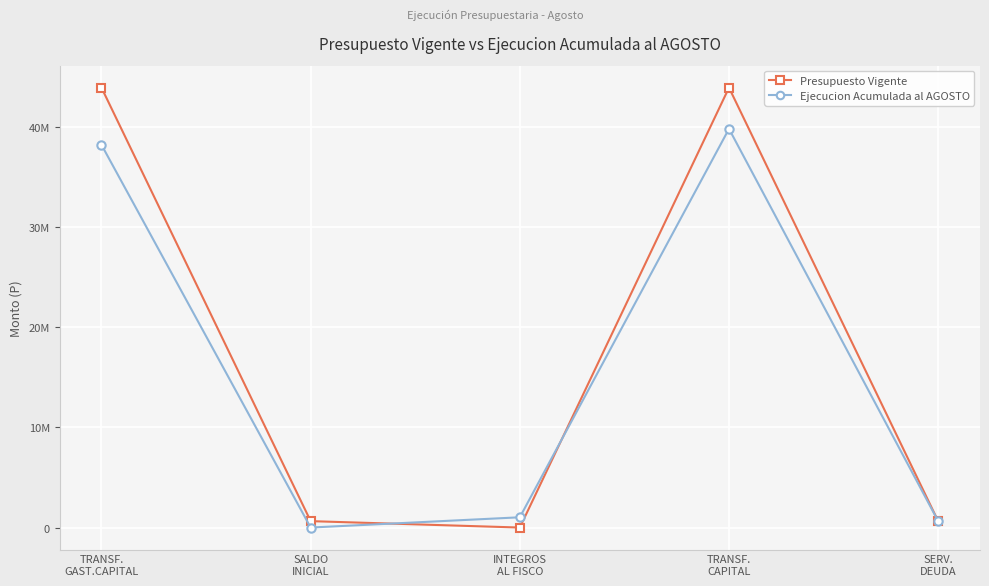

Rank the categories by Ejecucion Acumulada al AGOSTO value from lowest to highest.

SALDO
INICIAL, SERV.
DEUDA, INTEGROS
AL FISCO, TRANSF.
GAST.CAPITAL, TRANSF.
CAPITAL